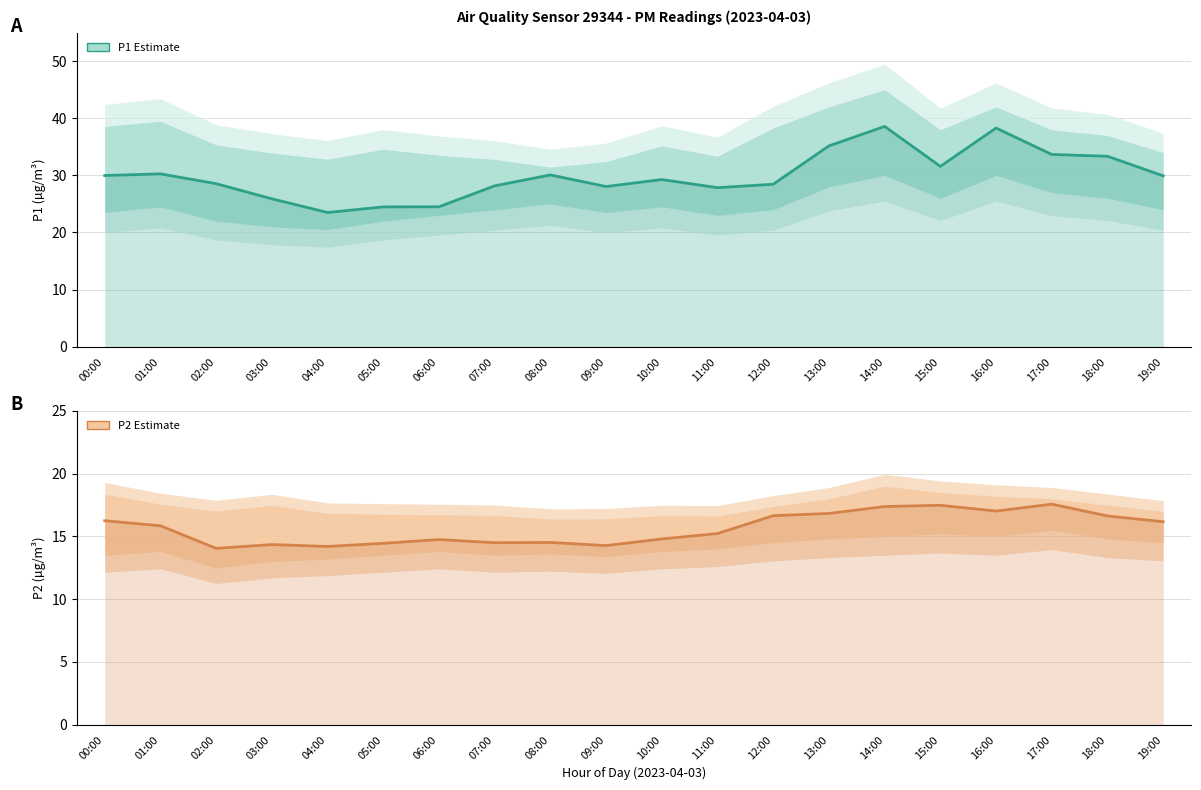

What is the minimum value for P2 Estimate?

14.1